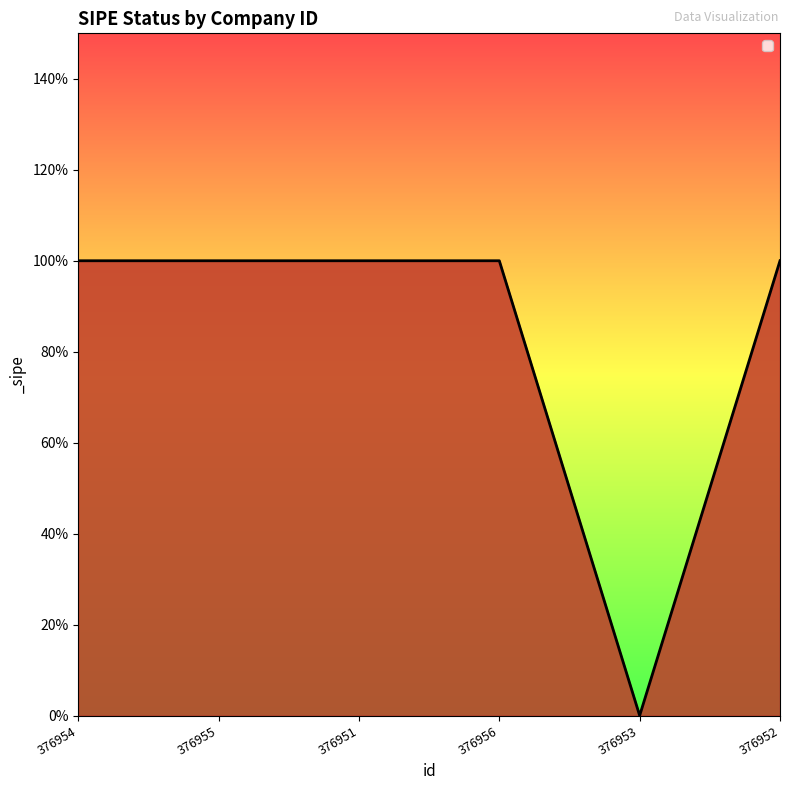

What position from the right is 376955?

5